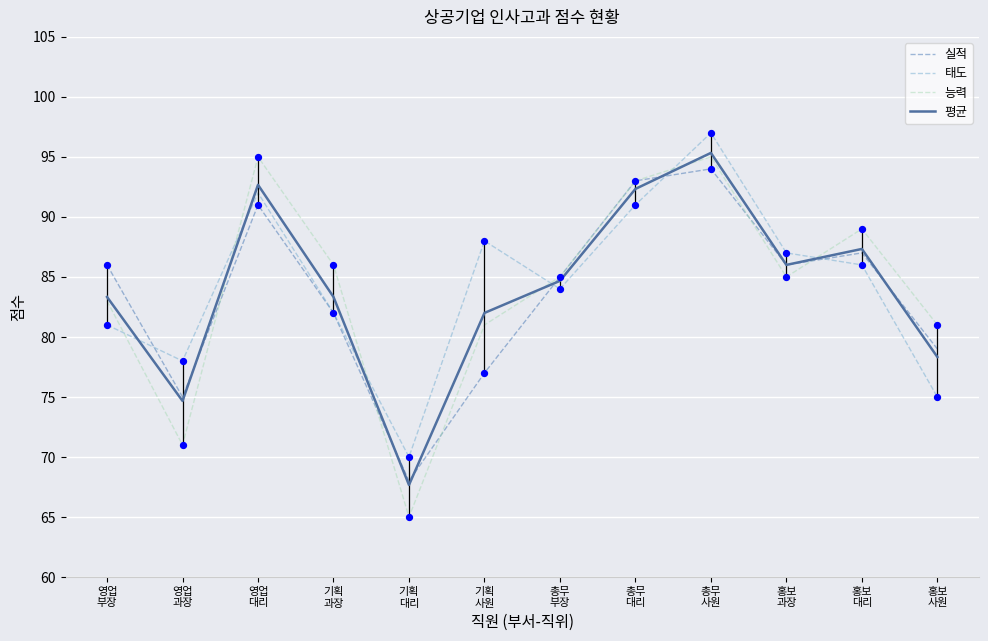

What are all the series names shown in the legend?

실적, 태도, 능력, 평균